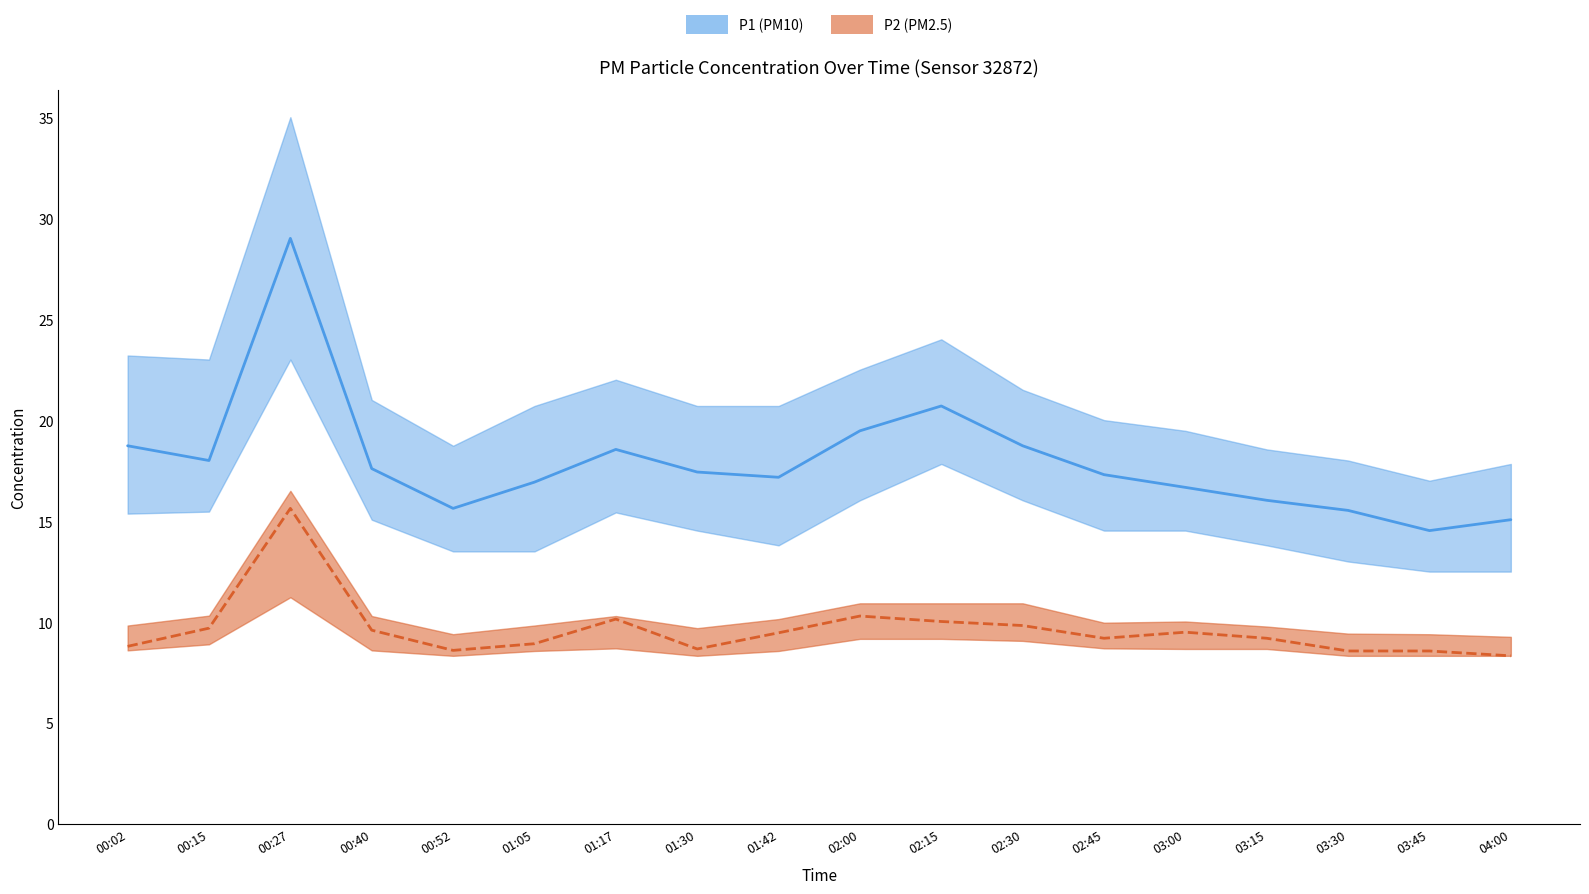

What are all the series names shown in the legend?

P1, P2